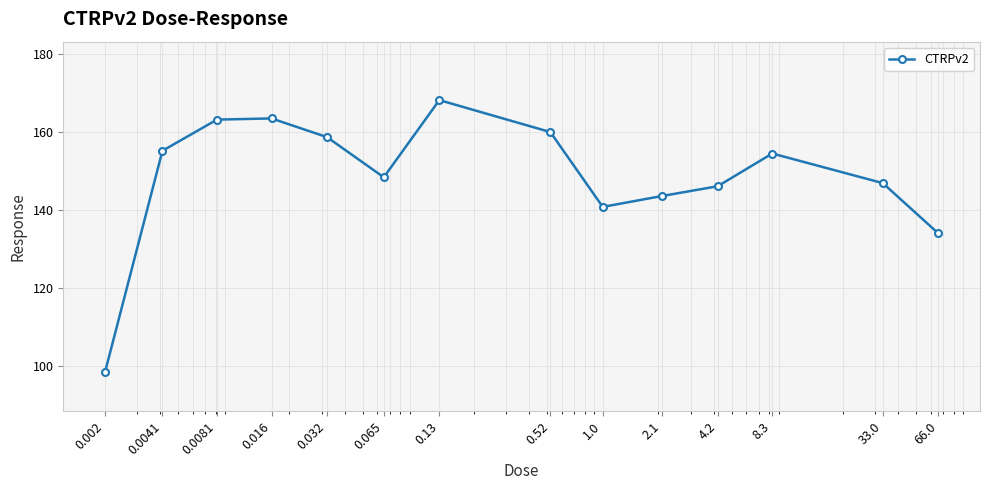

Does the chart have visible grid lines?

Yes